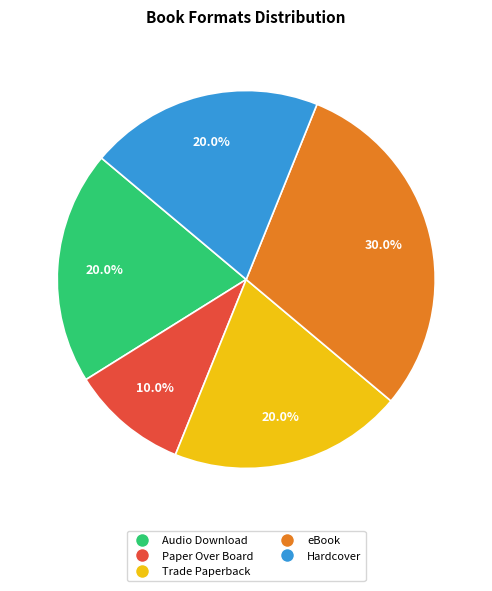

Combined, do Trade Paperback and Hardcover account for over 50%?

No